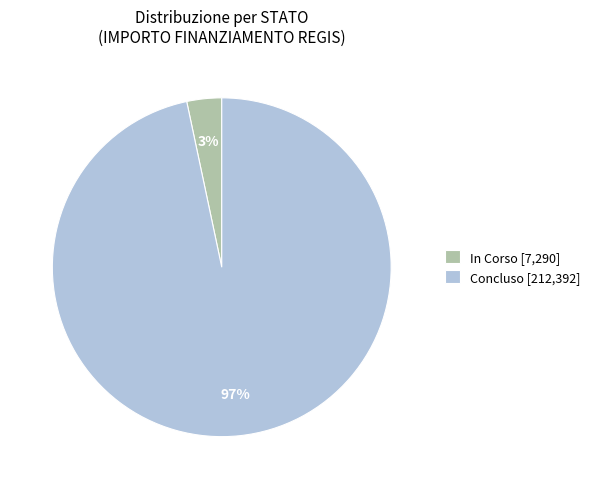

To the nearest percent, what percentage of the pie is Concluso [212,392]?

97%